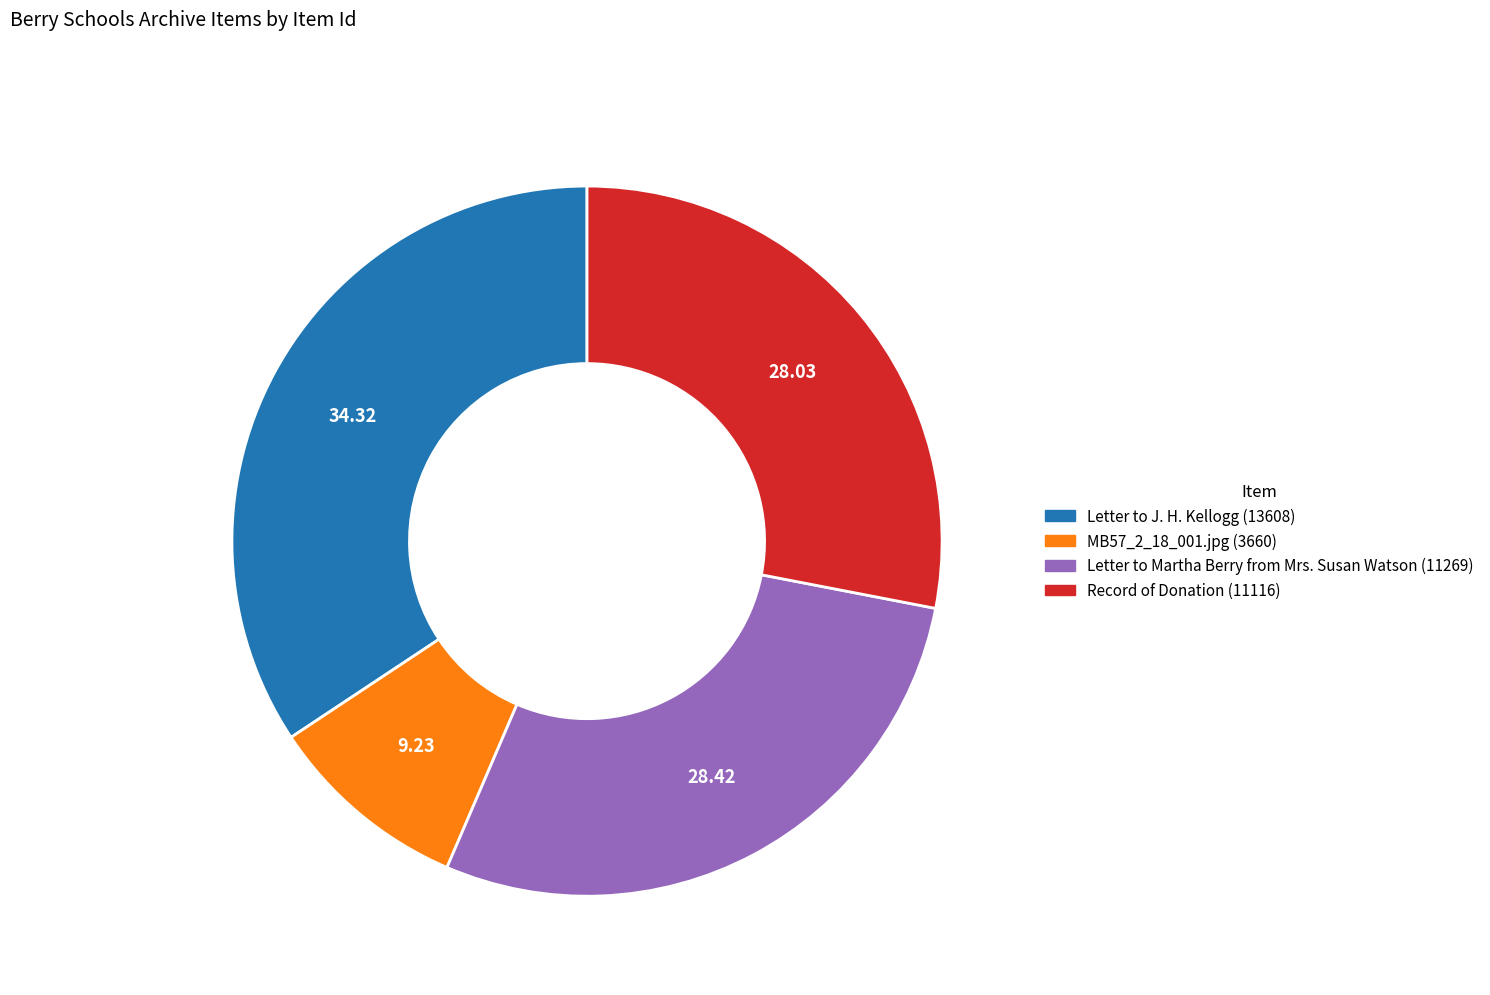

Is there a majority slice in this chart?

No